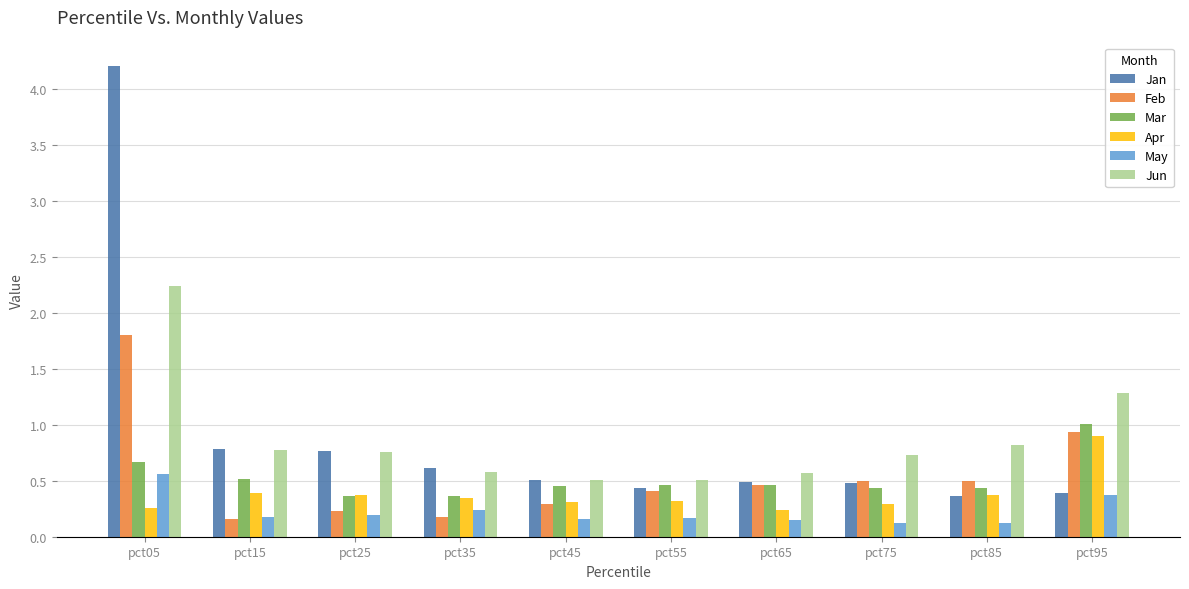

The value of May at pct15 is 0.2. True or false?

True